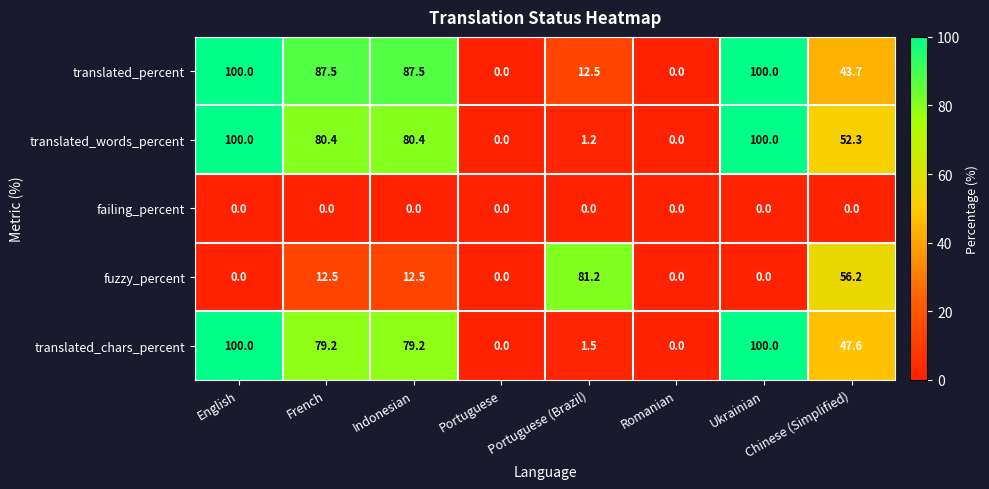

The value of failing_percent at Romanian is 0.0. True or false?

True